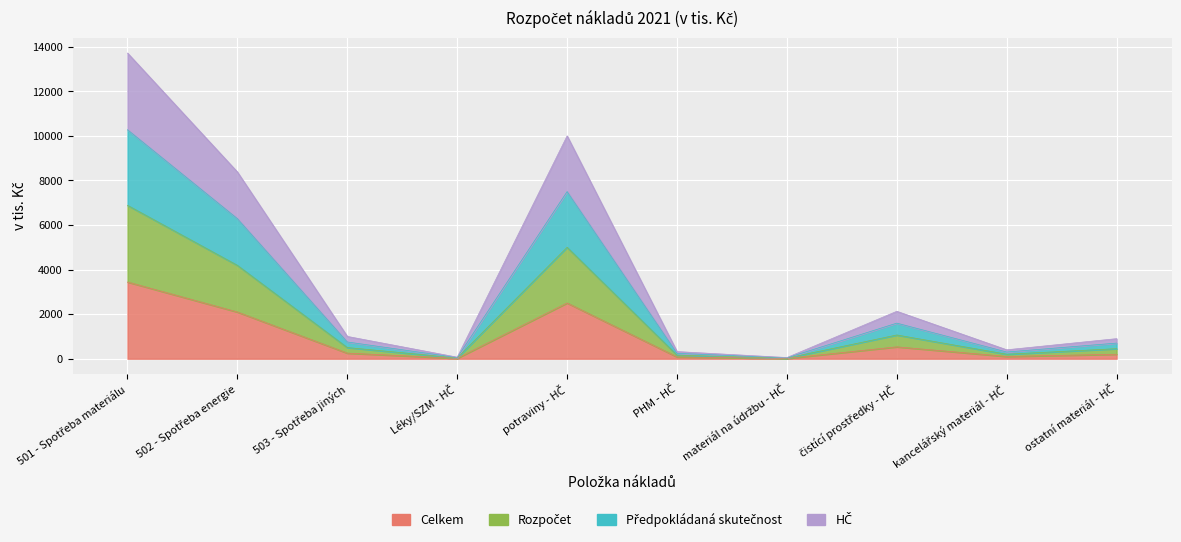

In HČ, how many points are higher than both neighbors (excluding endpoints)?

2